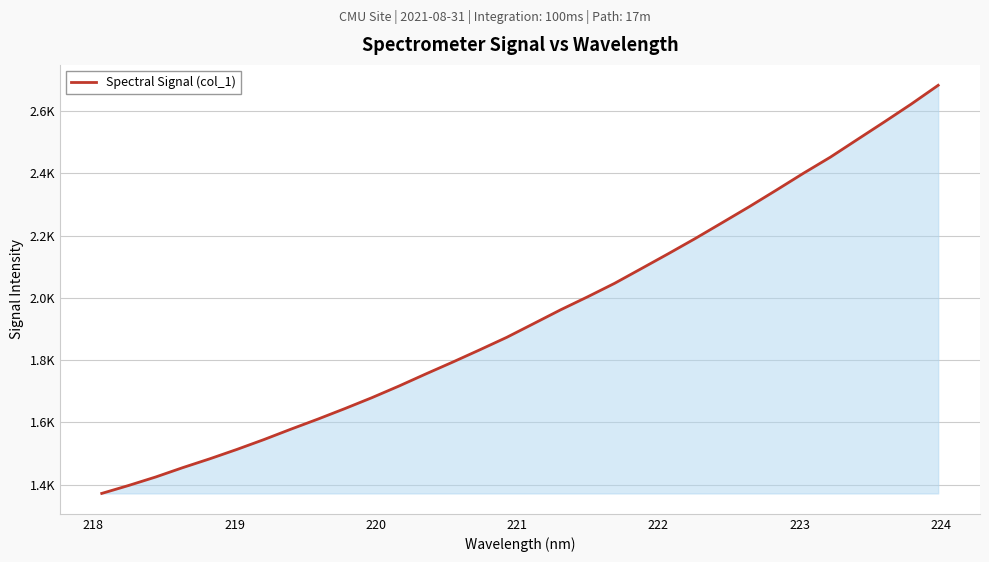

What is the difference between the second highest and minimum values?

1250.5